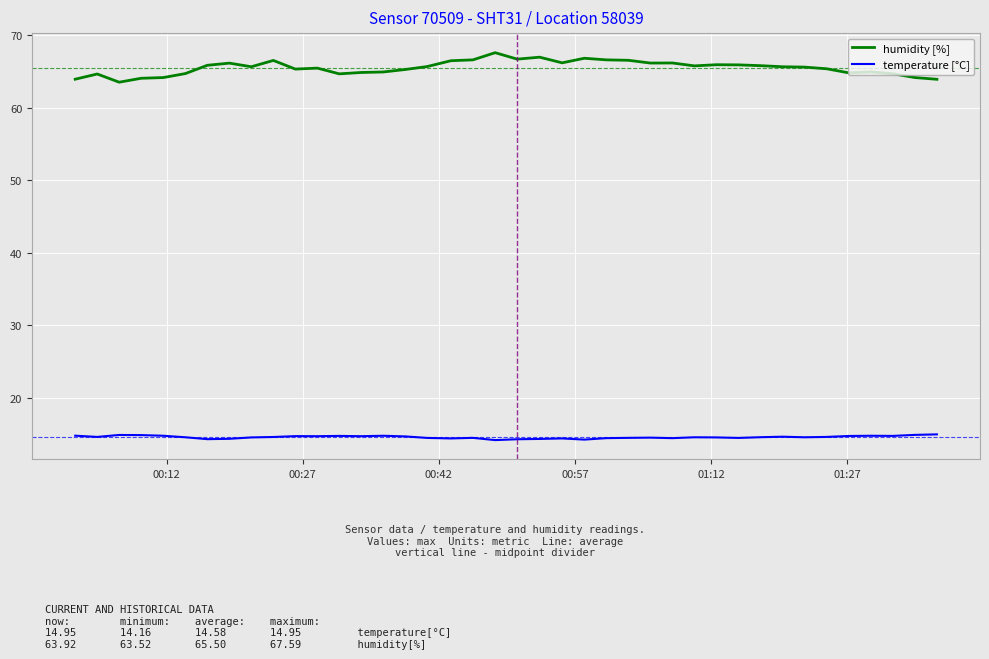

What is the greatest value displayed?

67.6